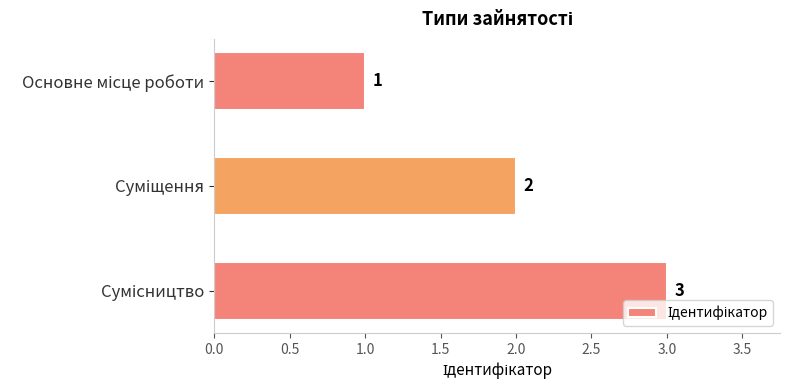

What is the value of the 1st bar from the top?

1